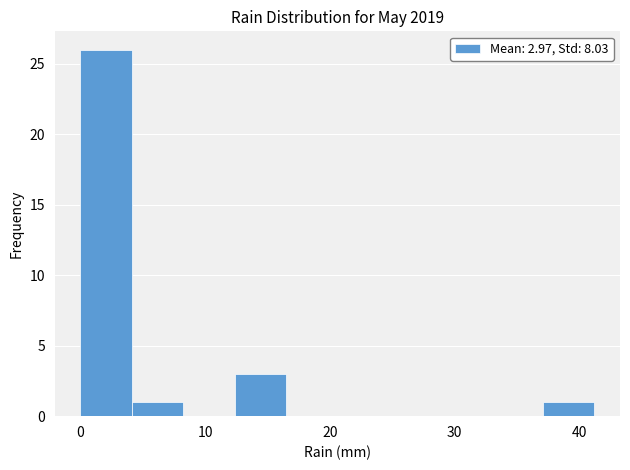

Which range on the x-axis has the tallest bar?

0 to 4